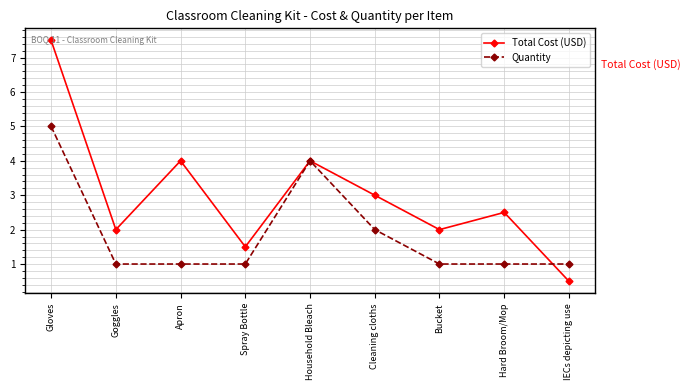

At which category is the sum across all series the highest?

Gloves